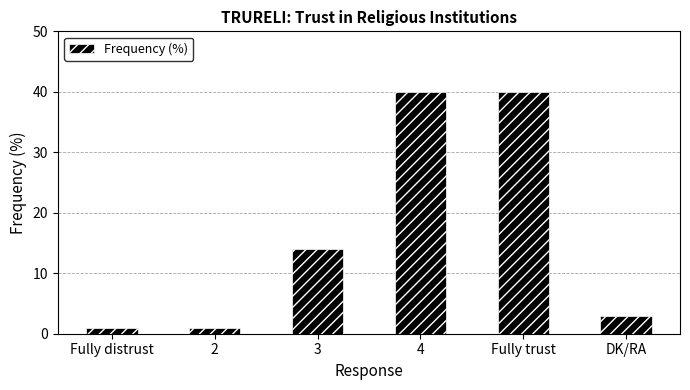

Where is the data nearest to the value 20?

3